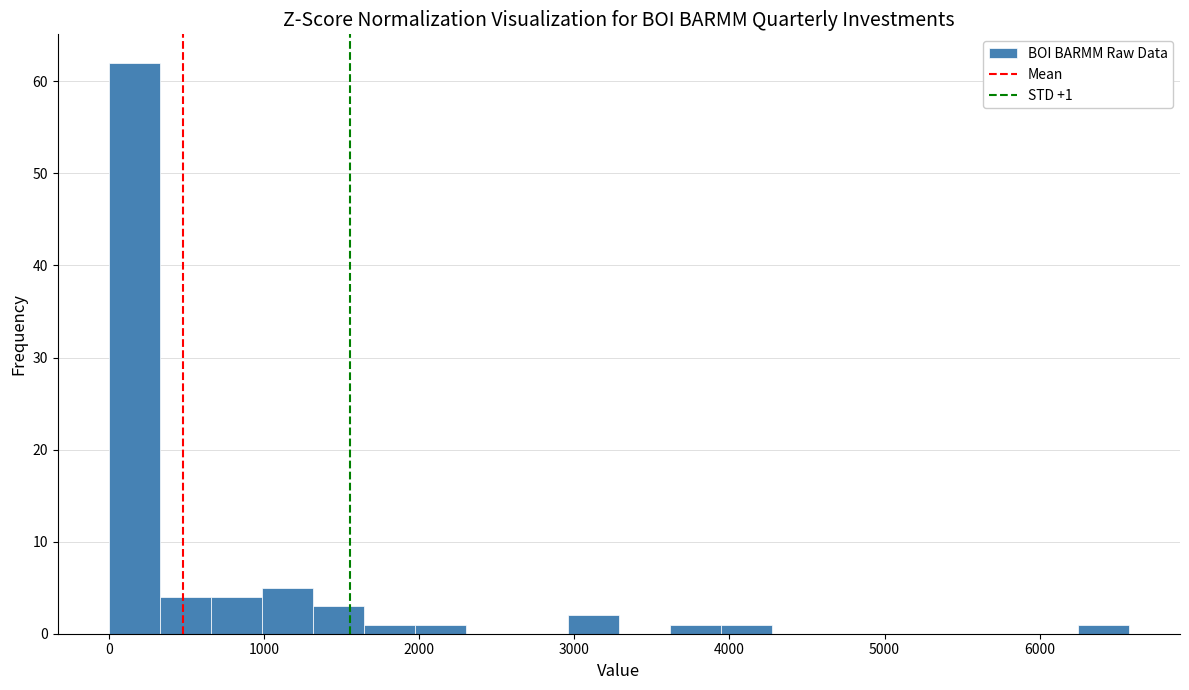

Read against the x-axis, roughly where is the centre of the tallest bar?

200